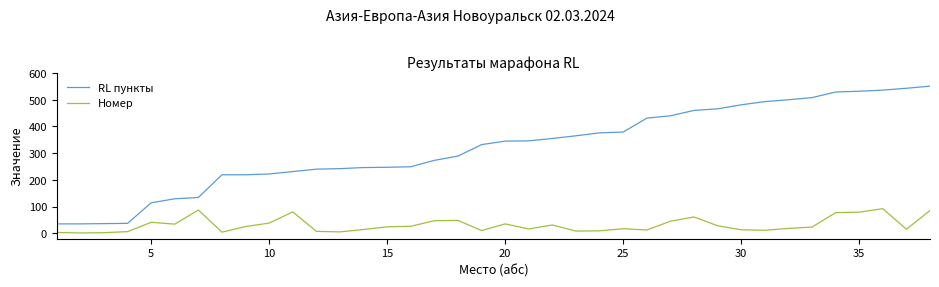

Count the number of categories in the chart.

38